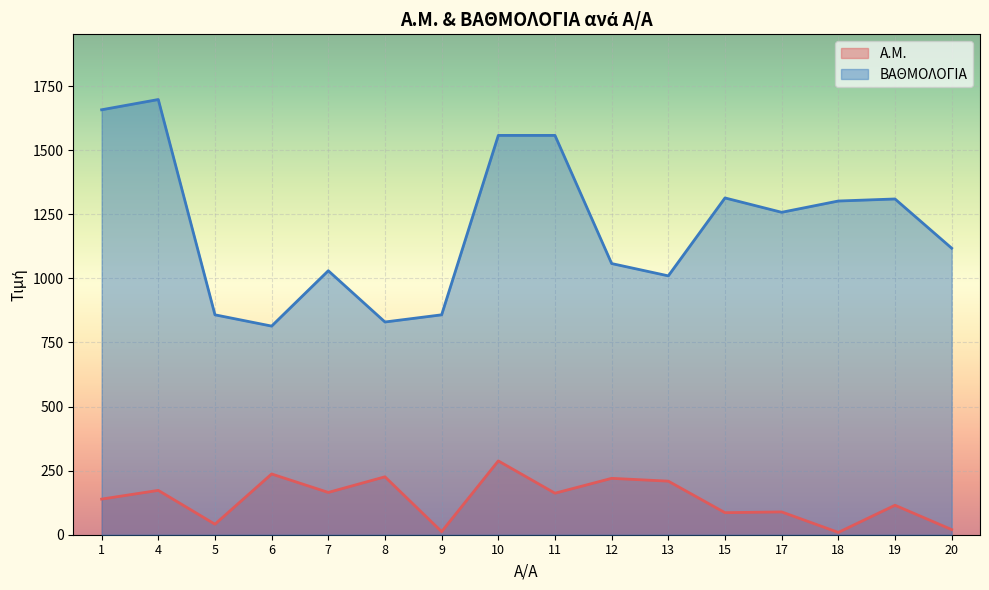

What is the sum of the A.M. values at 4 and 20?

193